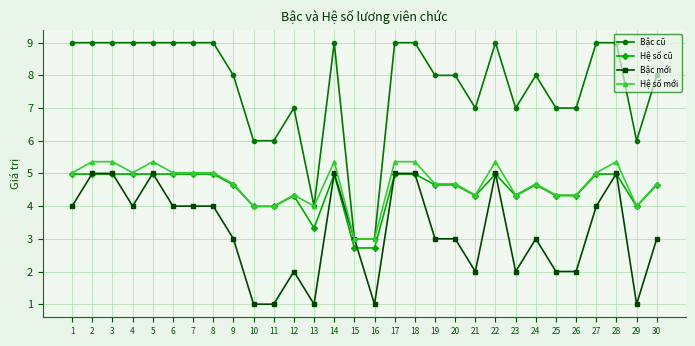

What is the smallest value displayed?

1.0